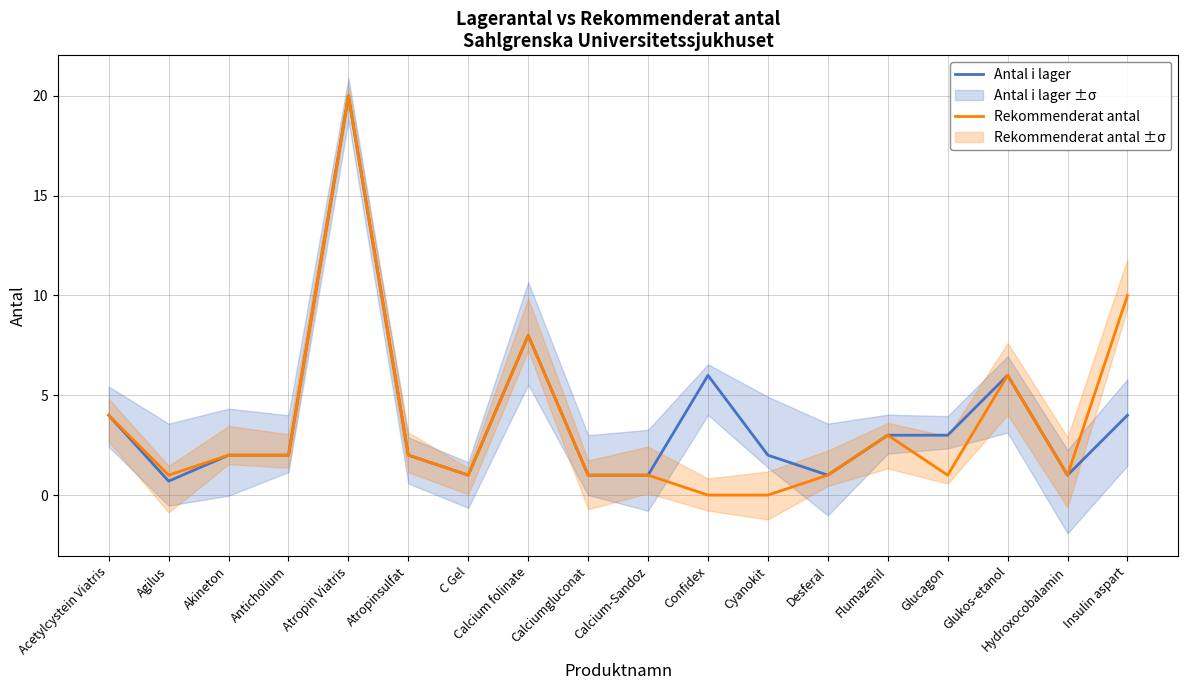

What is the sum of all Rekommenderat antal values?

64.0